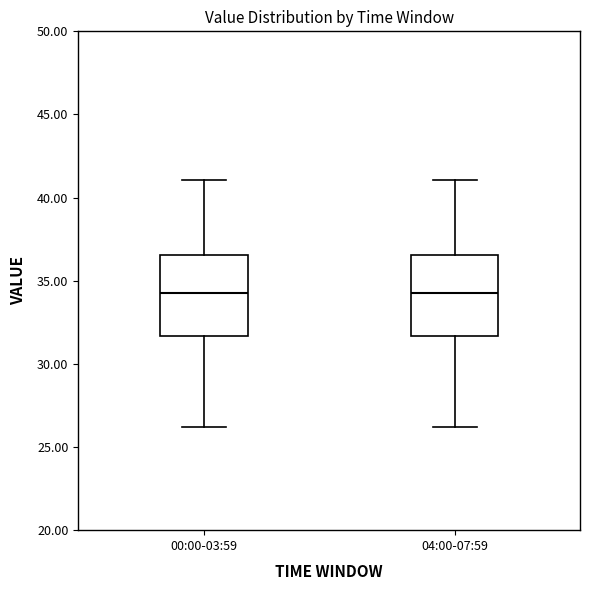

Reading left to right, read every box against the y-axis: the position of its median line, the range the box covers, and the ends of its whiskers. The values are not printed on the chart, so give them approximately, as read against the axis.

00:00-03:59: median 34.5, box 31.5 to 36.5, whiskers 26.0 to 41.0
04:00-07:59: median 34.5, box 31.5 to 36.5, whiskers 26.0 to 41.0